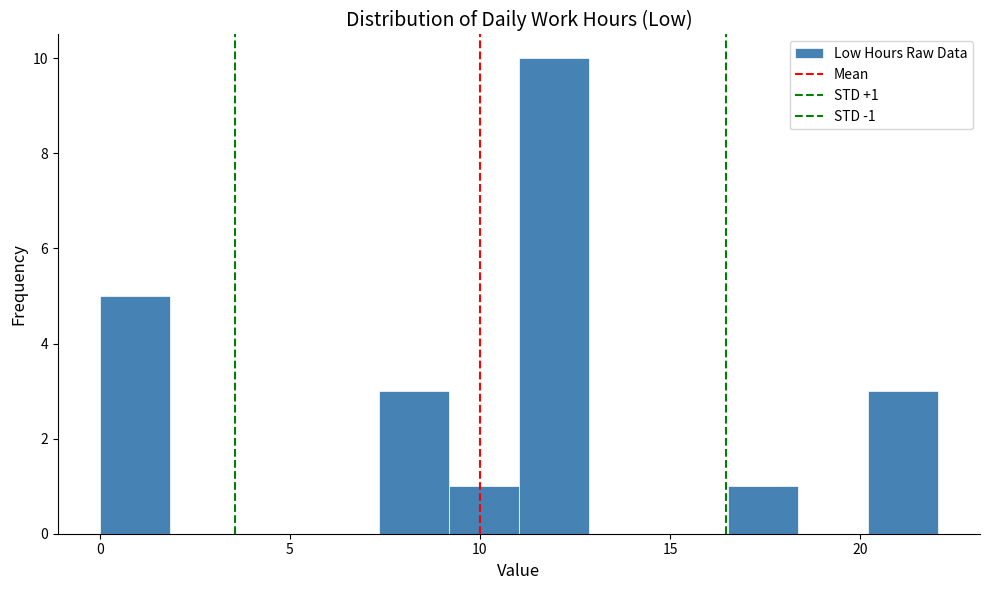

Read against the x-axis, roughly where is the centre of the tallest bar?

12.0